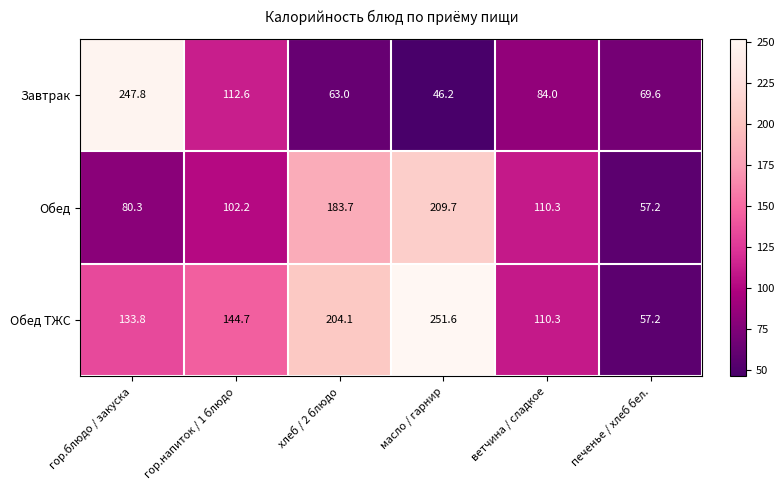

Reading right to left, transcribe all the data shown in this chart.

Завтрак: 69.6	84.0	46.2	63.0	112.6	247.8
Обед: 57.2	110.3	209.7	183.7	102.2	80.3
Обед ТЖС: 57.2	110.3	251.6	204.1	144.7	133.8